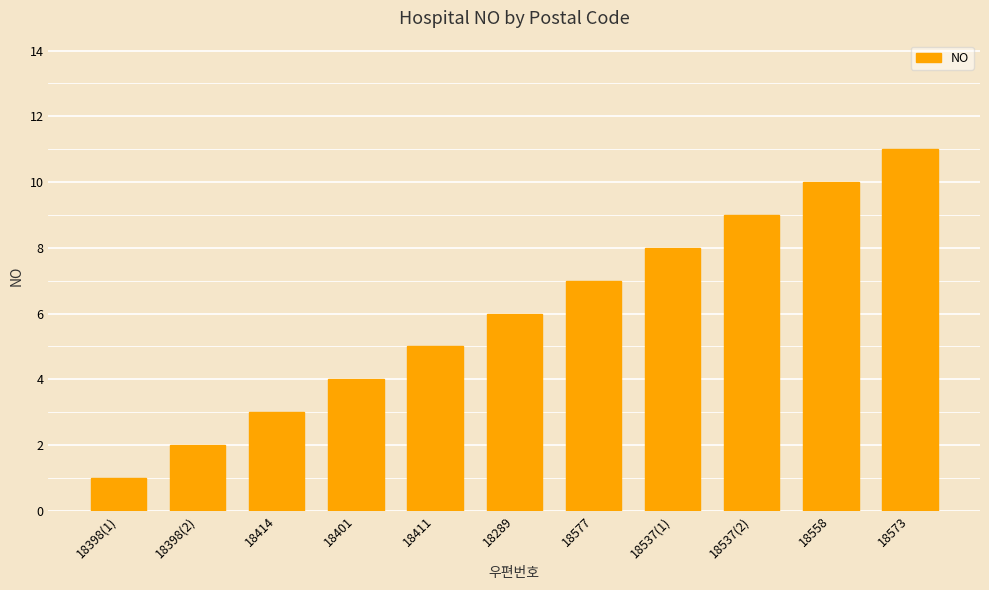

What is the difference between the maximum and minimum values?

10